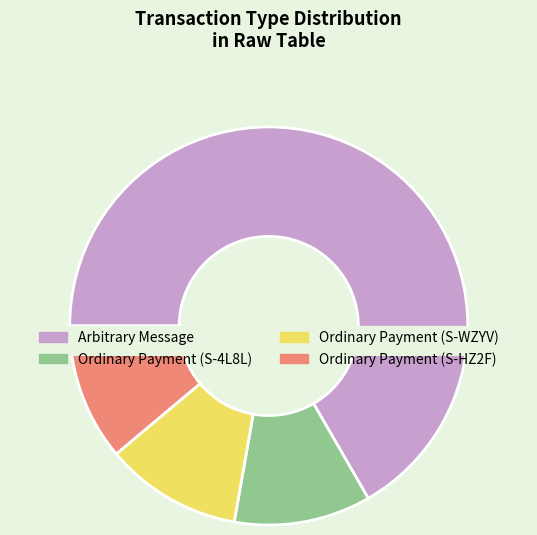

What is the majority slice?

Arbitrary Message